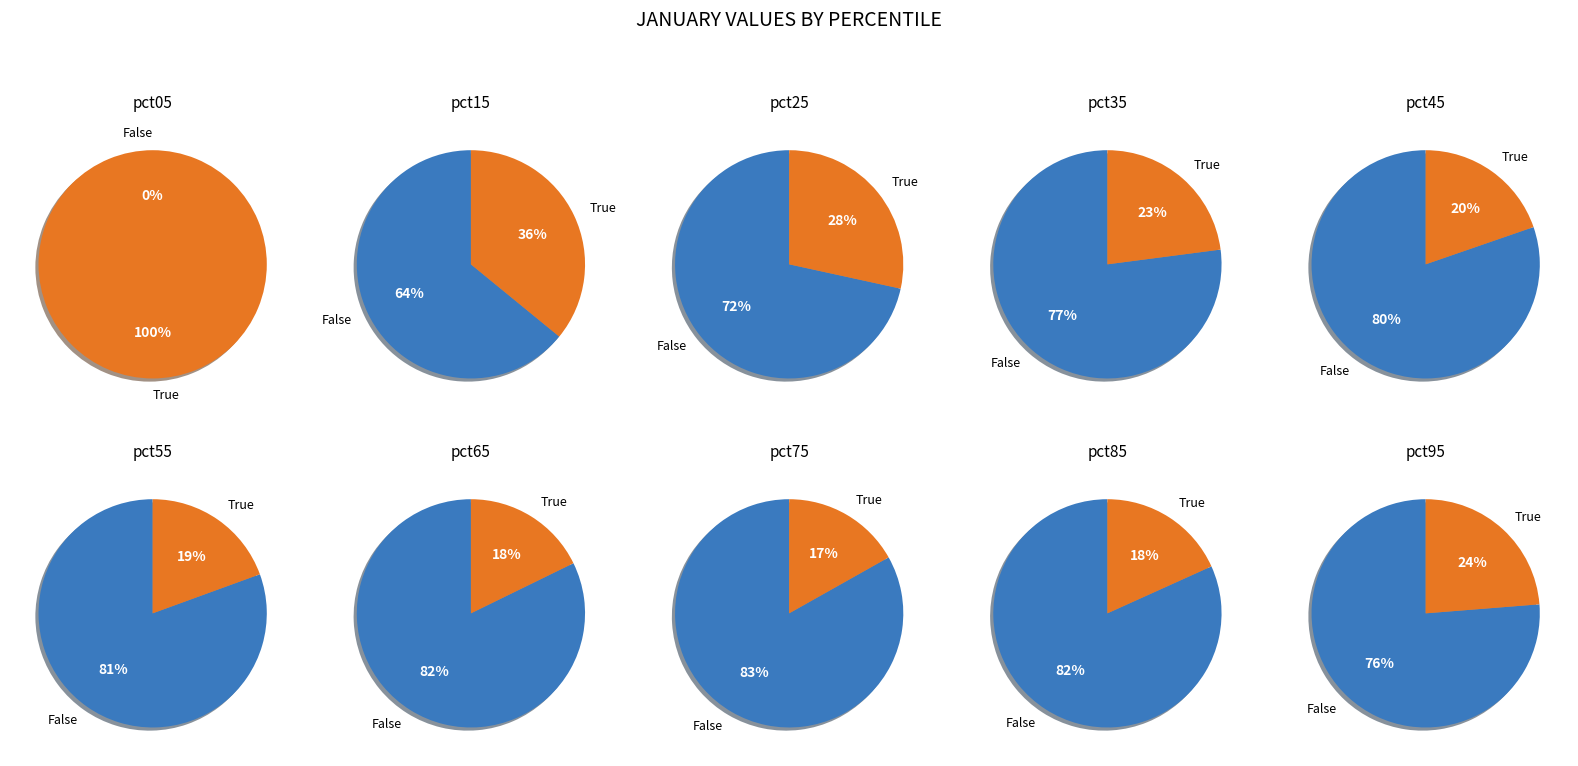

Combined, what portion of the pie is pct35 and pct55?

14.0%